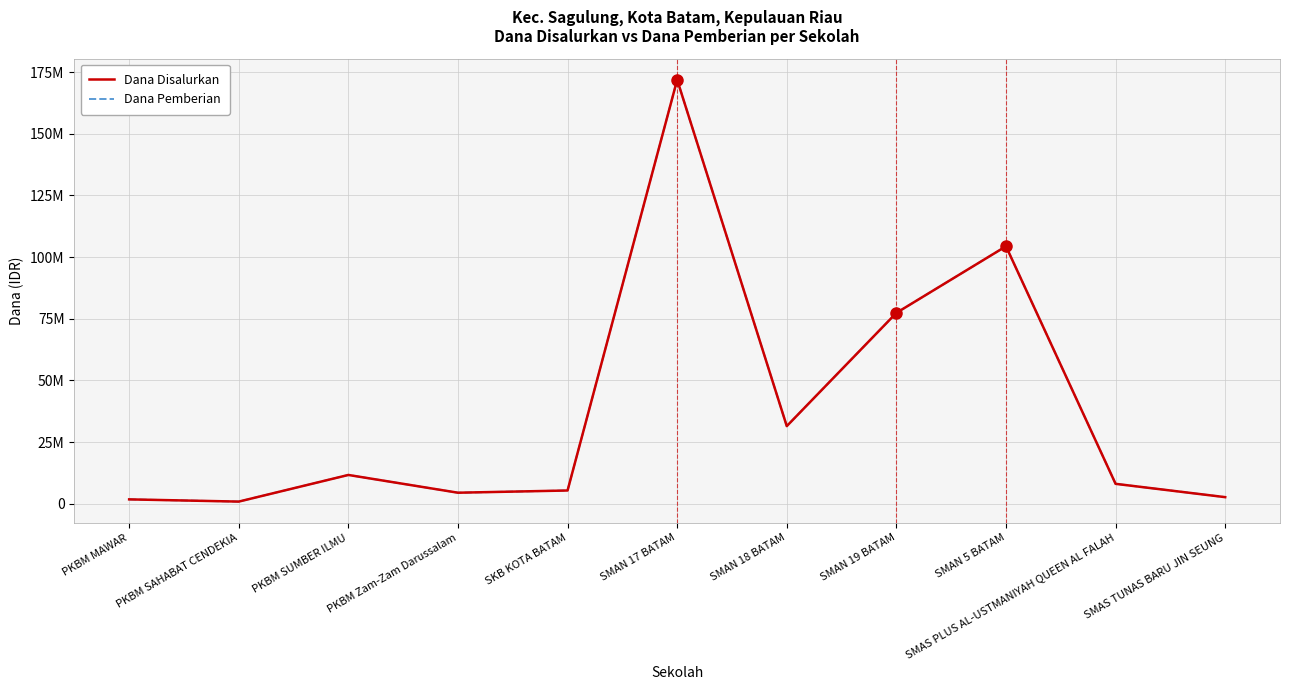

Does the chart display data point markers on the line(s)?

No